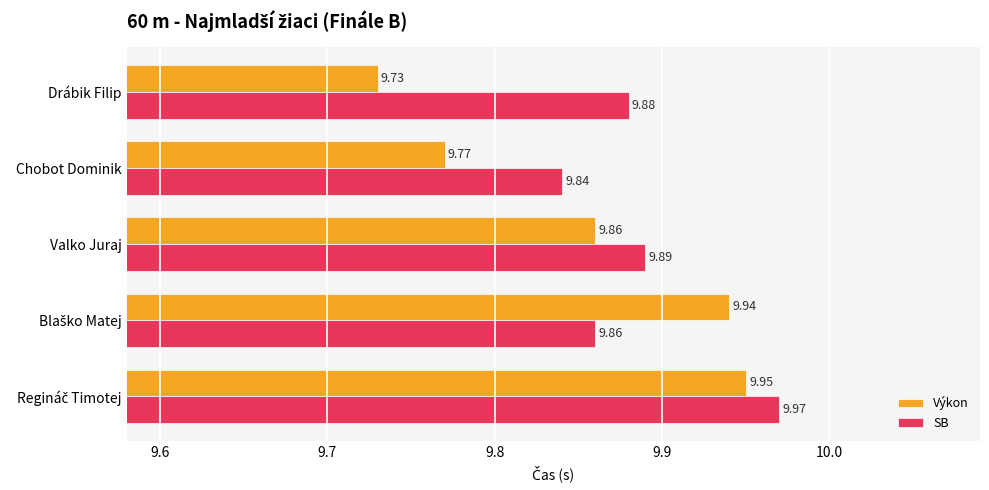

What is the total value across all series at Valko Juraj?

19.8